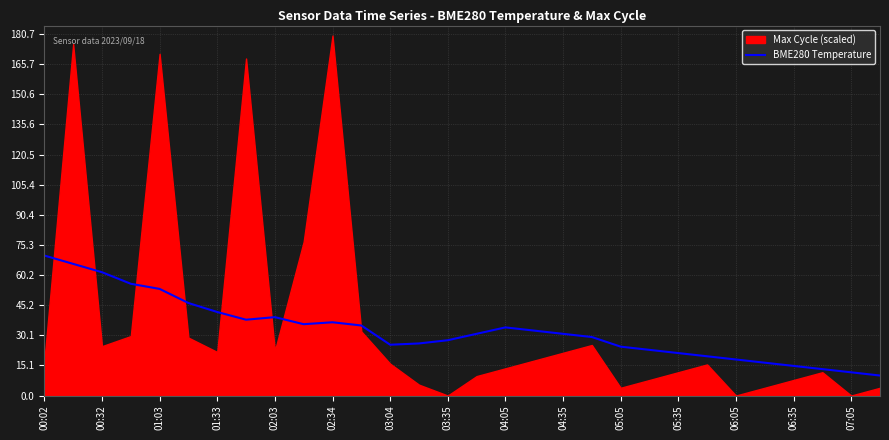

True or false: BME280 Temperature has a value of 36.6 at 02:34.

True